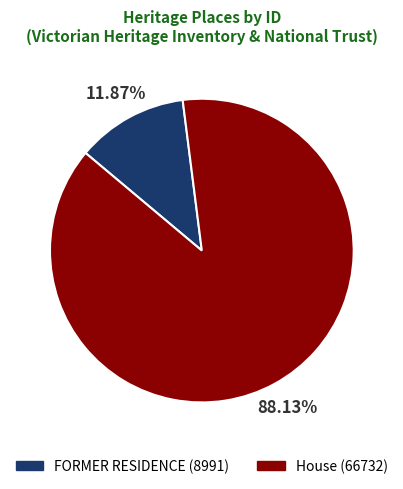

How many slices are in this pie chart?

2